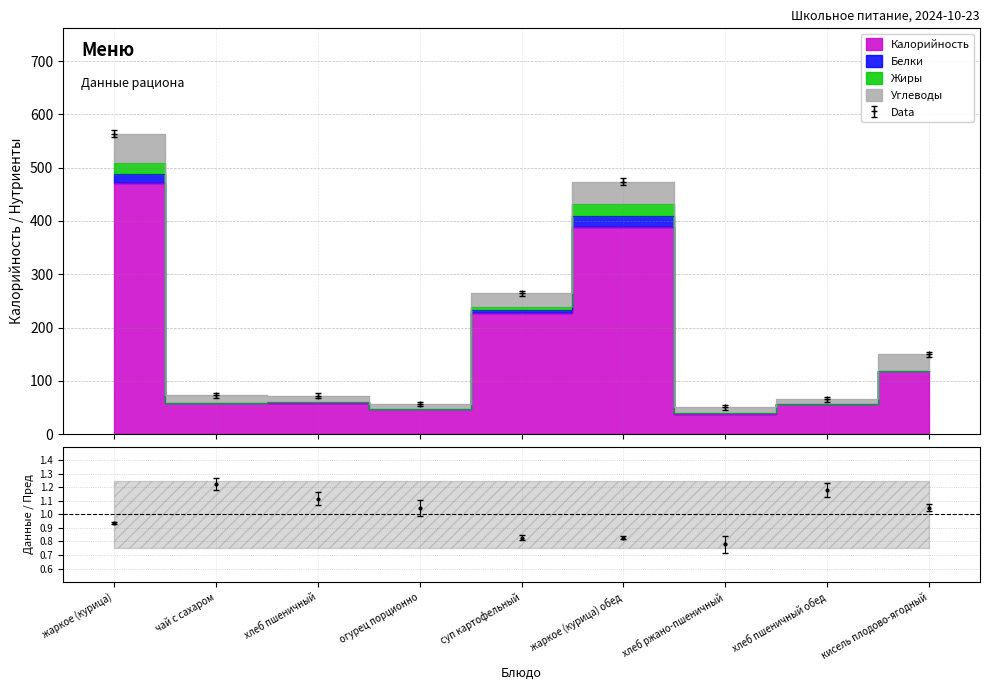

At how many categories does at least one series exceed 255?

2